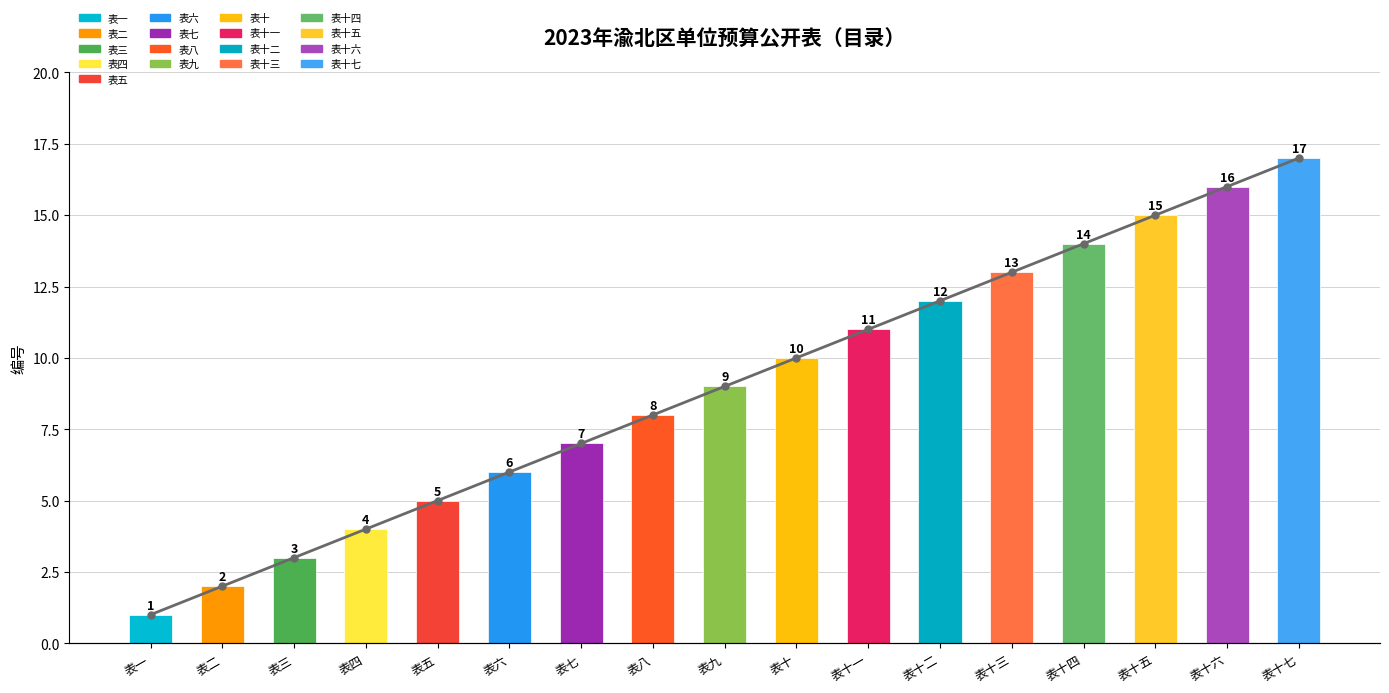

Are the bars horizontal?

No